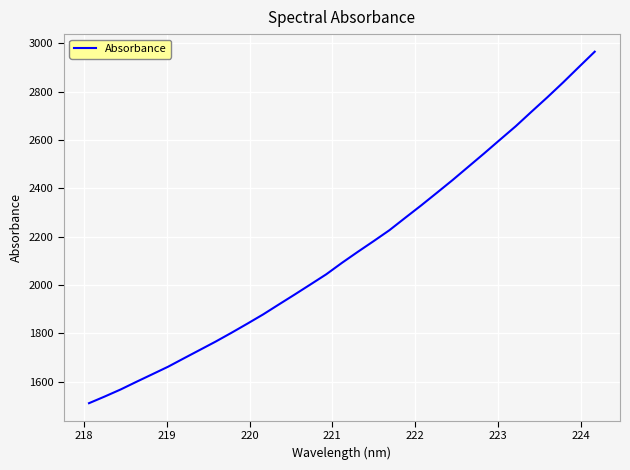

What is the sum of all values?

70706.8